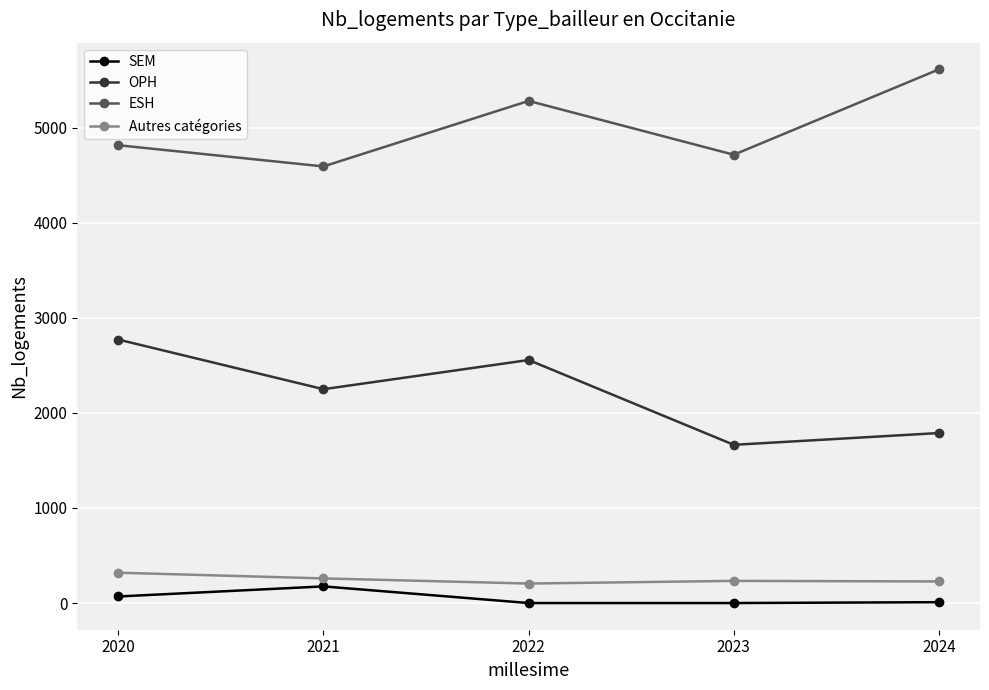

How many data points does each series have?

5